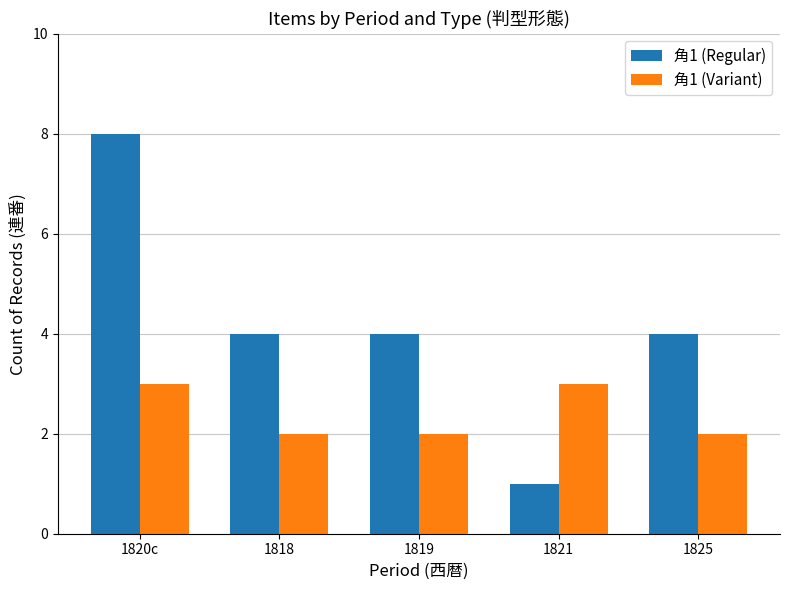

The 角1 (Regular) series shows 8 at 1820c. True or false?

True